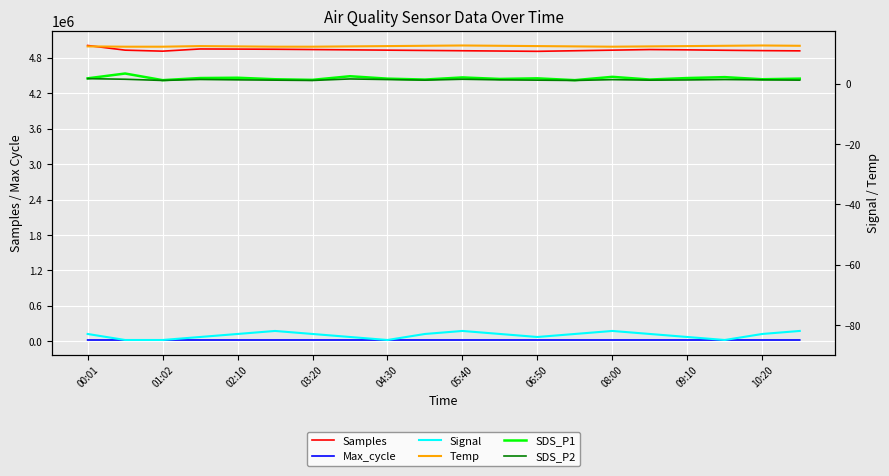

What is the maximum value shown in the chart?

5008979.0